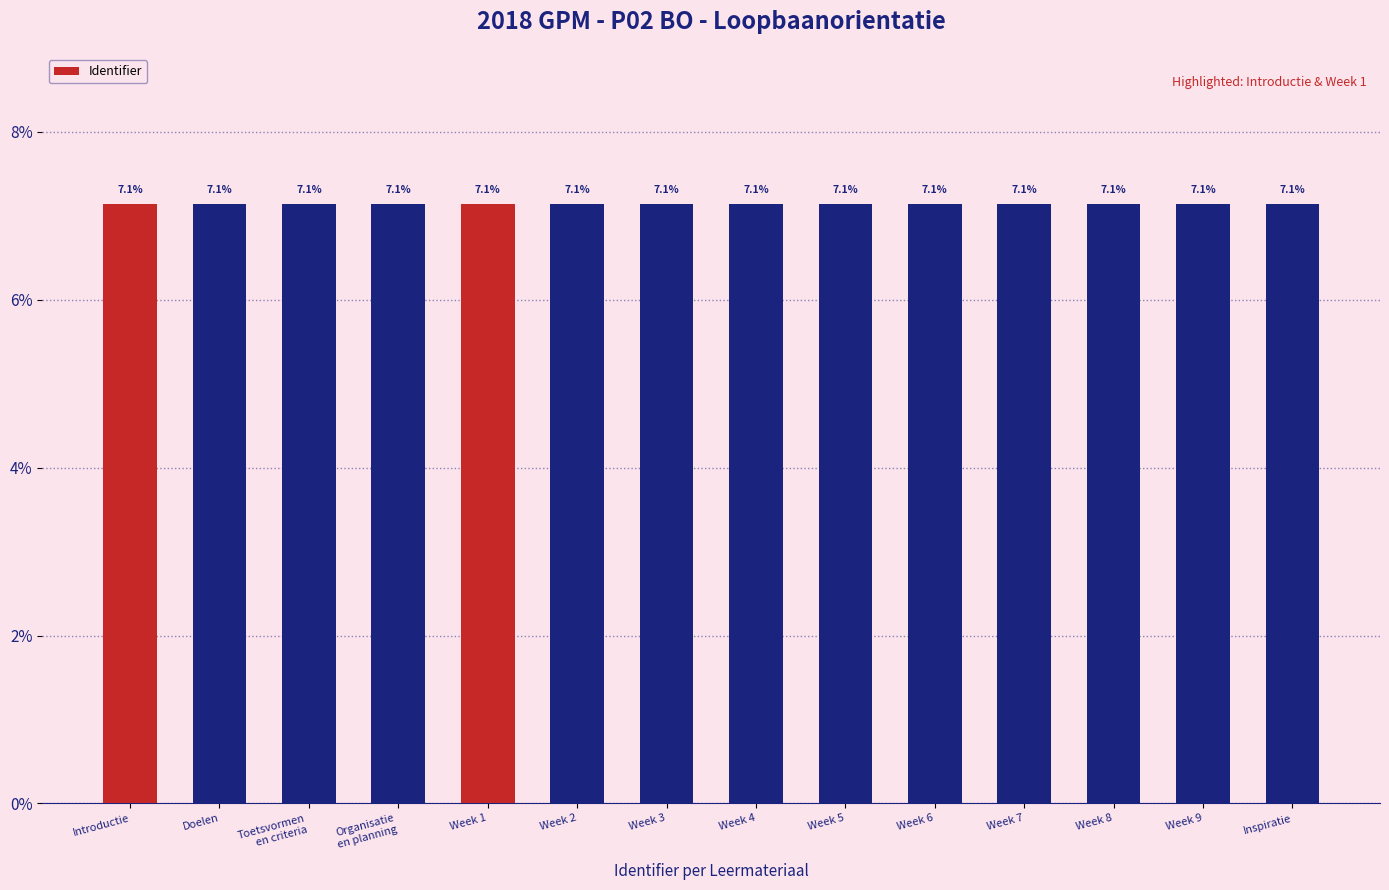

What is the value of the 12th bar from the left?

7.1